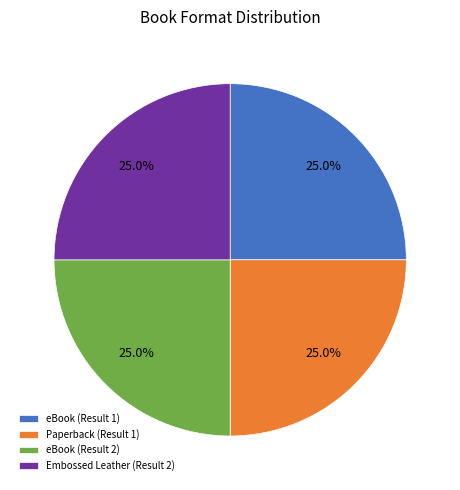

Is it true that Embossed Leather (Result 2) is 12% of the pie?

False